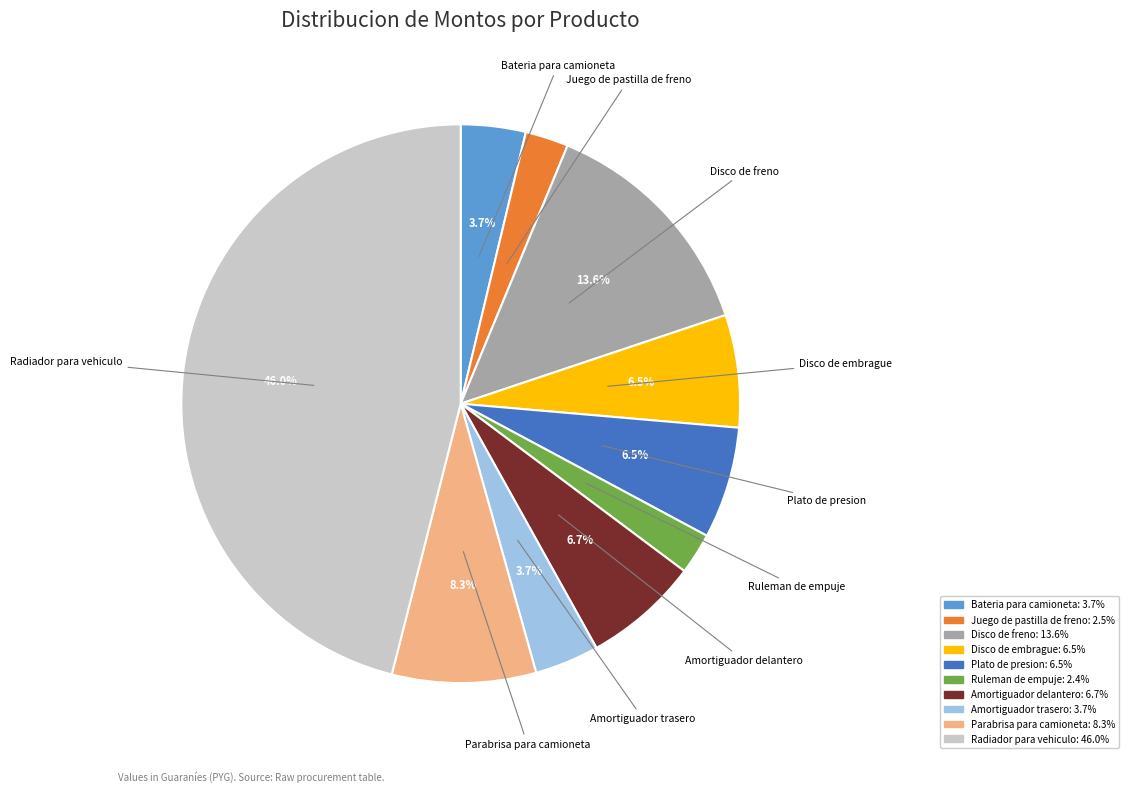

Approximately how many times larger is the value at Plato de presion compared to Radiador para vehiculo?

0.1